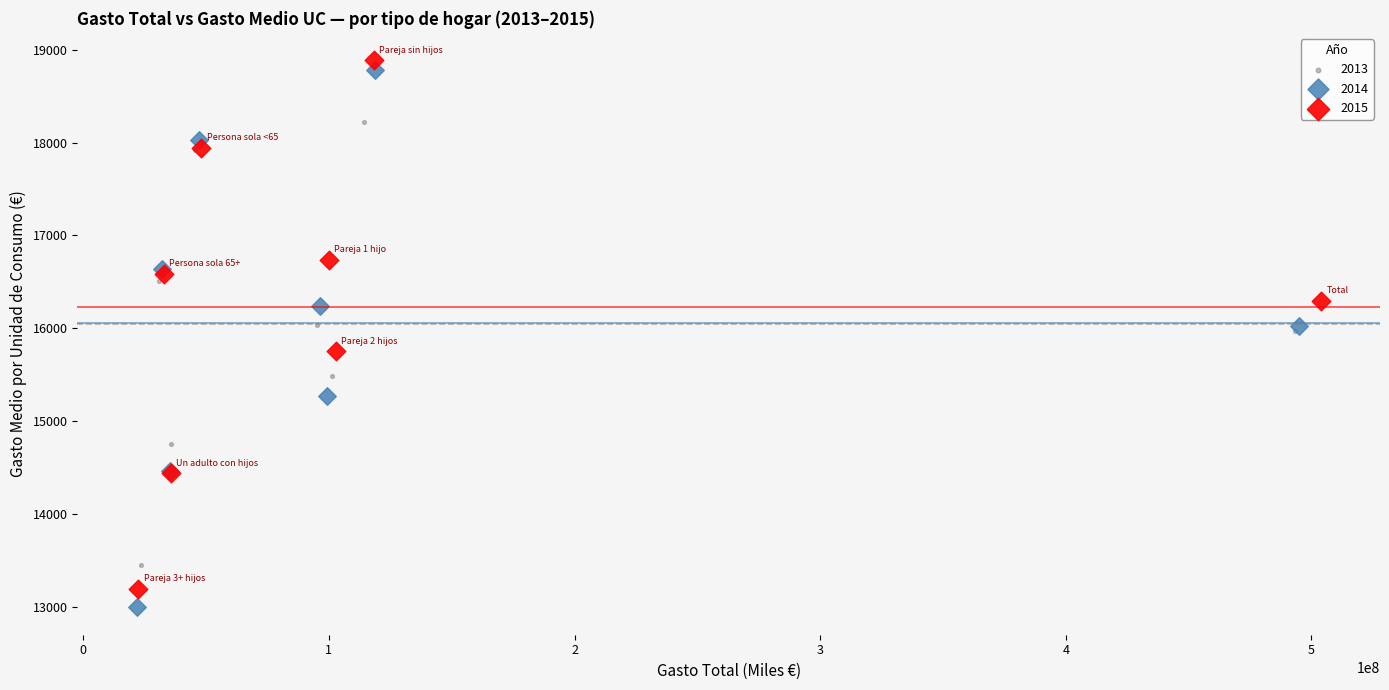

Which series has the widest spread of Y values?

2014